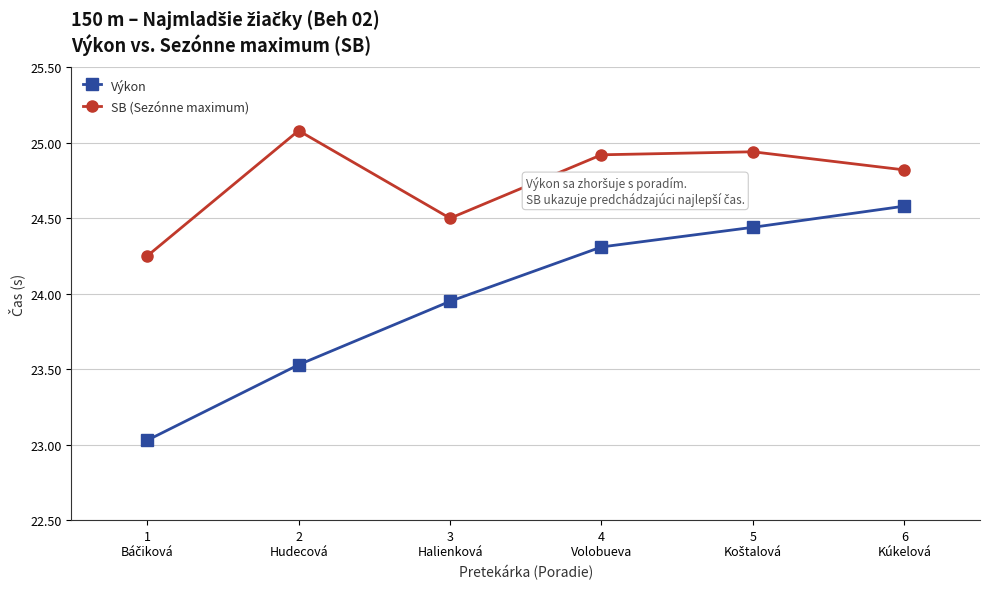

What is the value of the SB (Sezónne maximum) point at the 6th from the left?

24.8